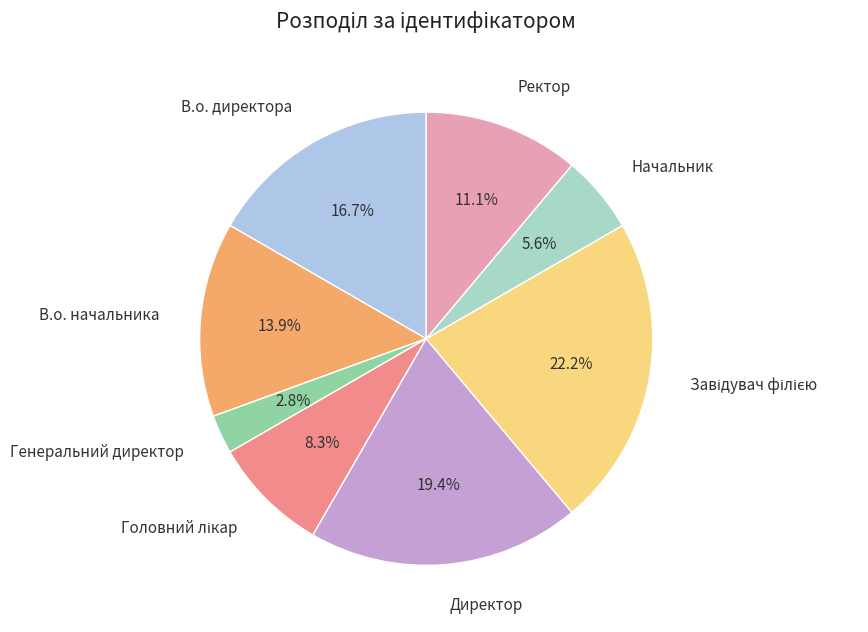

Count the number of slices in the pie.

8